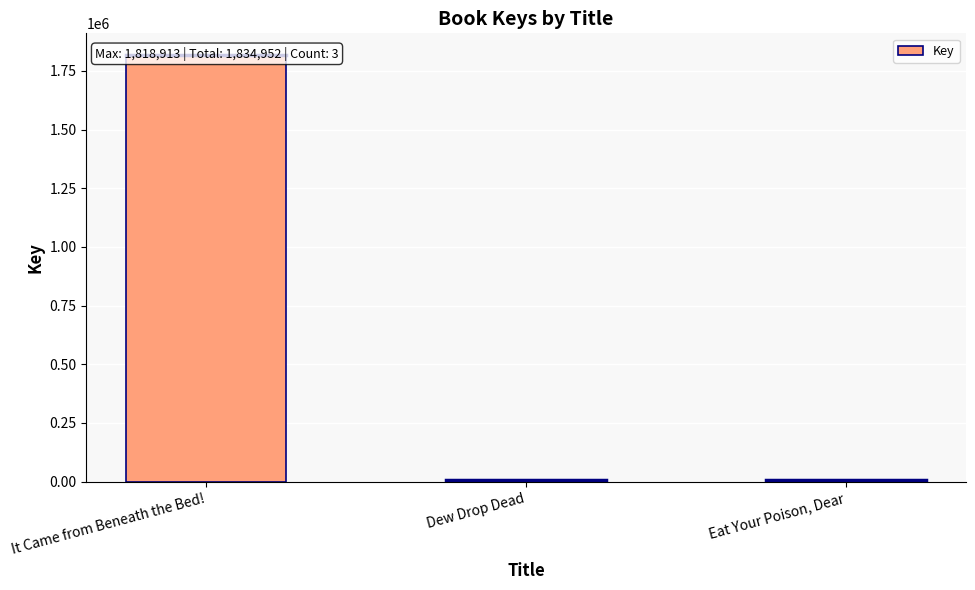

Which category has the highest value across all series?

It Came from Beneath the Bed!